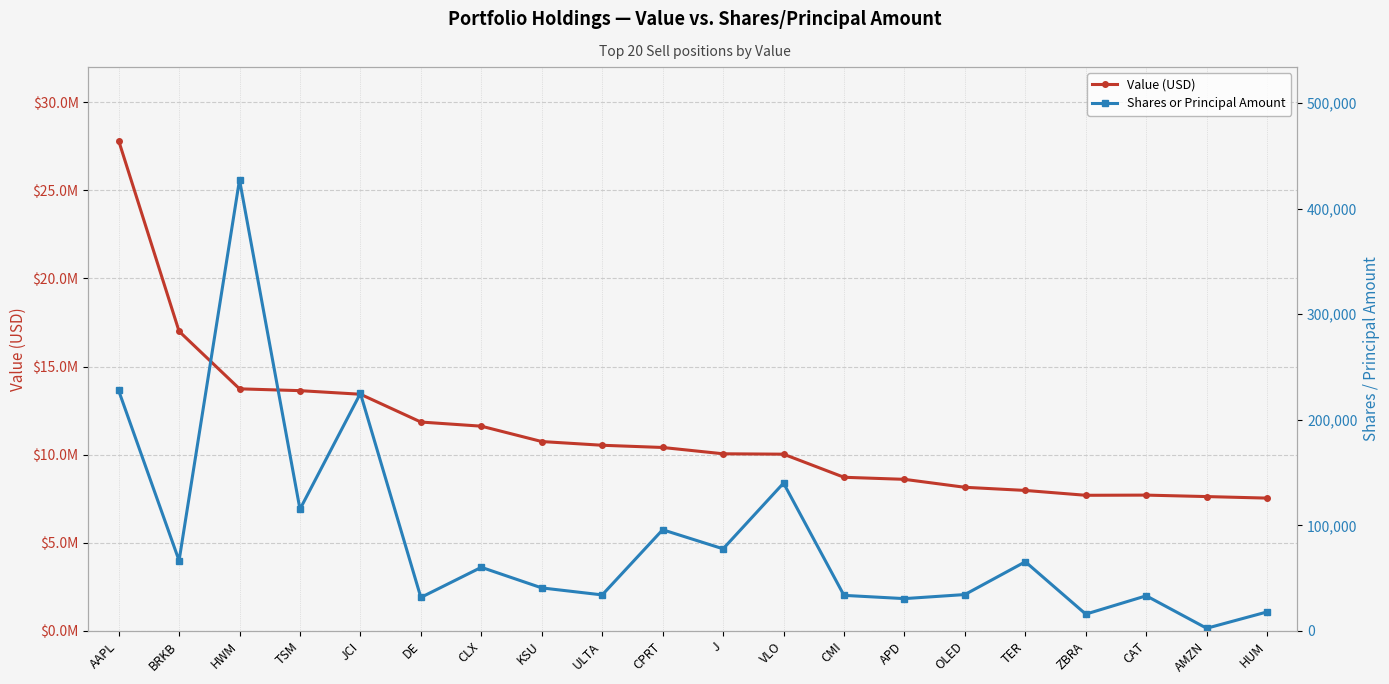

True or false: Shares or Principal Amount and Value (USD) intersect in this chart.

False